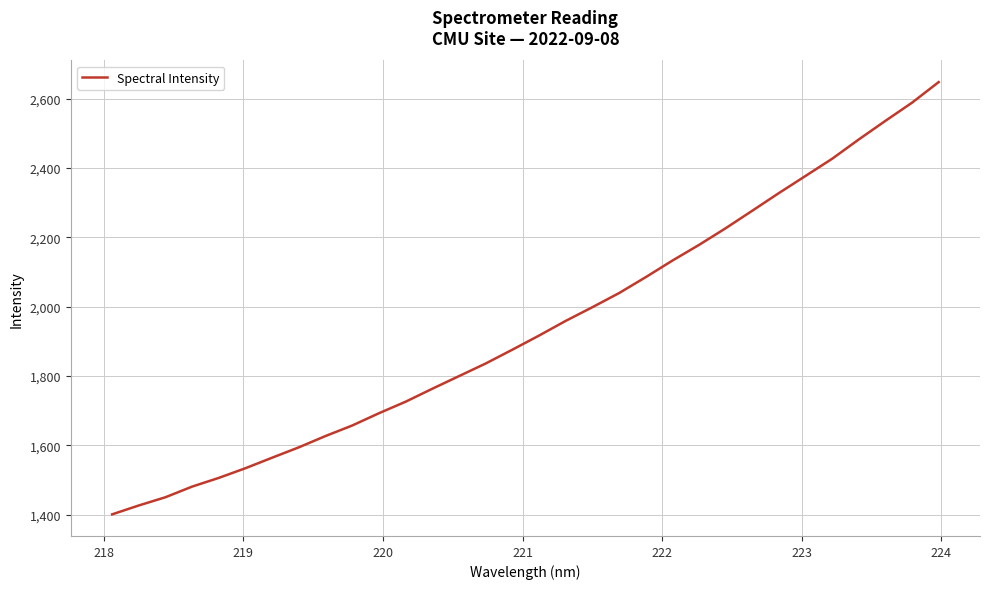

What is the maximum value shown in the chart?

2647.8